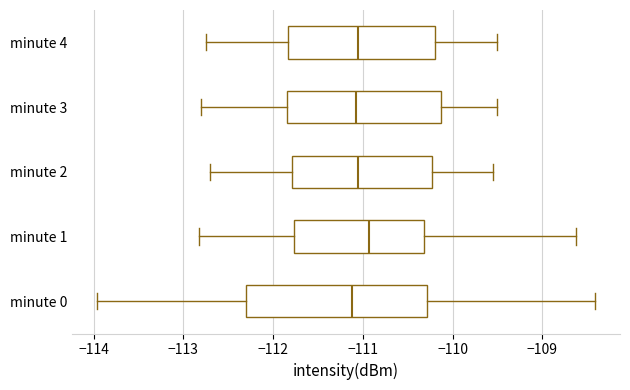

Where is the left edge of the box for minute 0 on the x-axis? The values are not printed on the chart, so give them approximately, as read against the axis.

-112.3